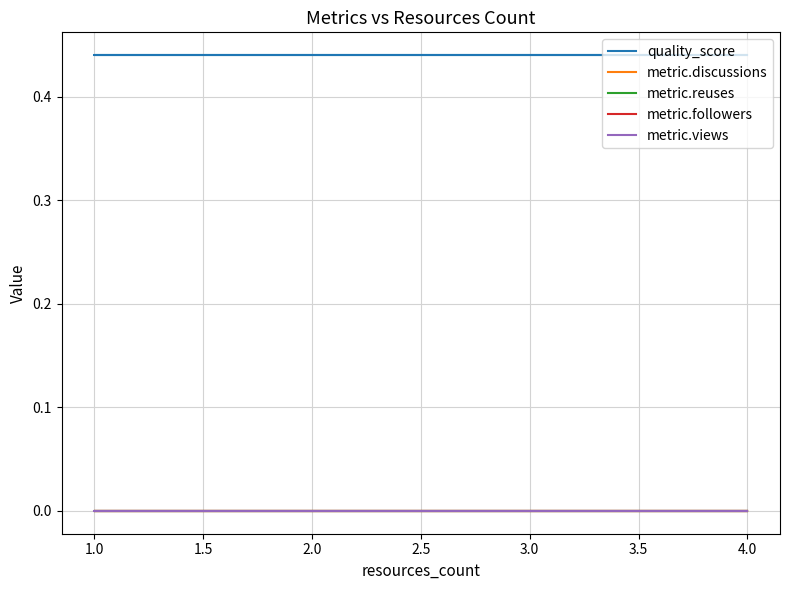

True or false: metric.views and metric.followers intersect in this chart.

False